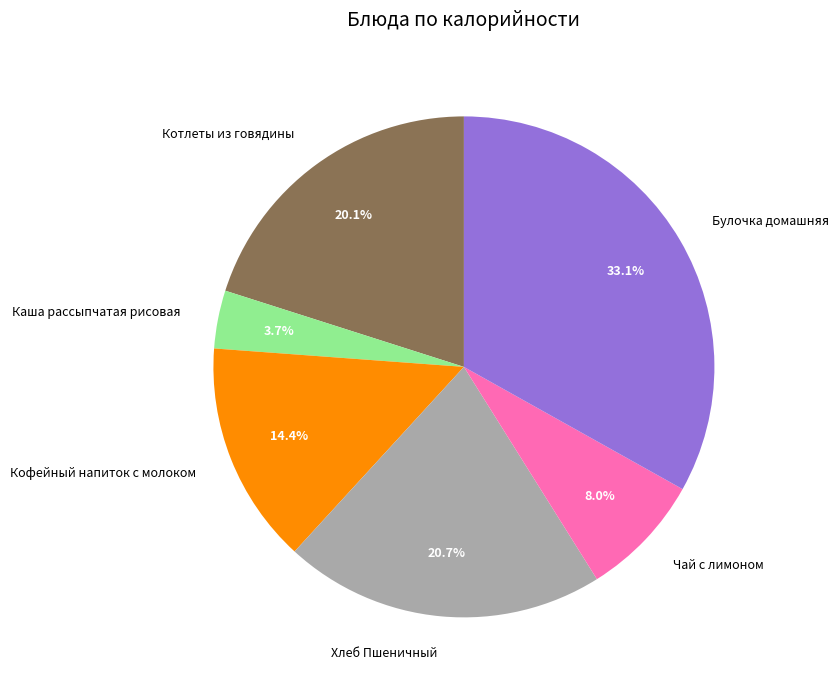

How many segments does this pie chart have?

6